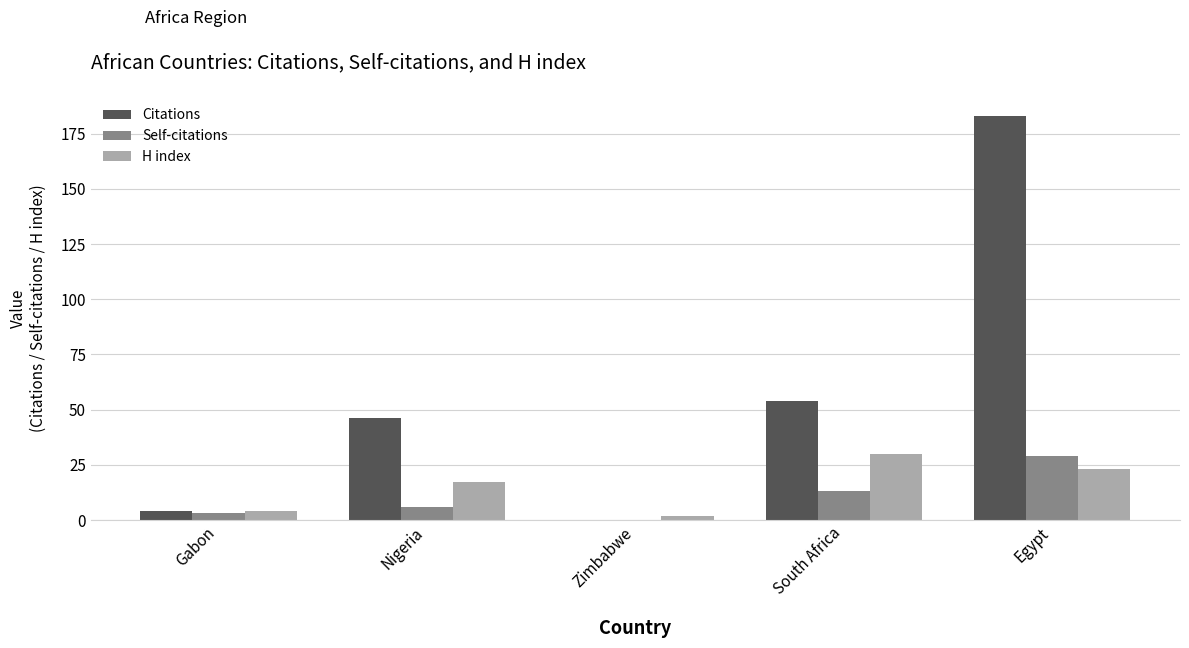

How many categories are shown in the chart?

5